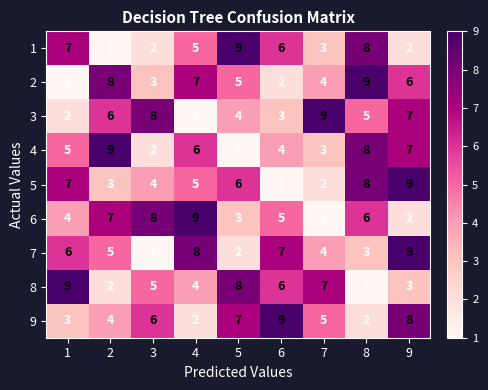

True or false: 4 has a value of 6 at 4.

True